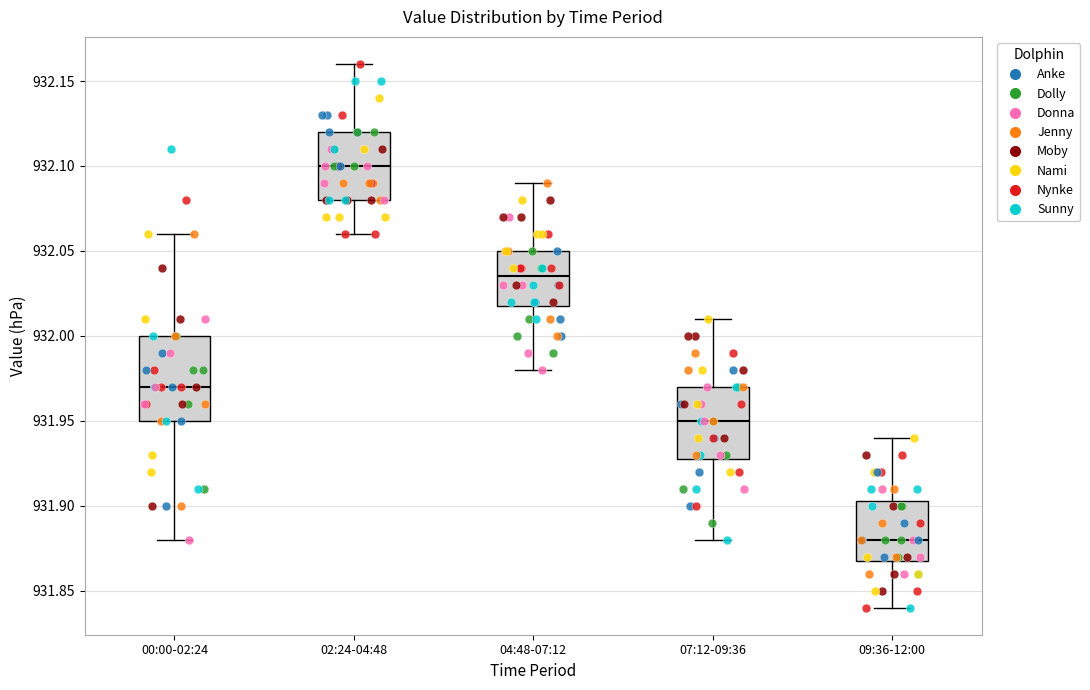

Reading left to right, read every box against the y-axis: the position of its median line, the range the box covers, and the ends of its whiskers. The values are not printed on the chart, so give them approximately, as read against the axis.

00:00-02:24: median 931.970, box 931.950 to 932.000, whiskers 931.880 to 932.060
02:24-04:48: median 932.100, box 932.080 to 932.120, whiskers 932.060 to 932.160
04:48-07:12: median 932.035, box 932.020 to 932.050, whiskers 931.980 to 932.090
07:12-09:36: median 931.950, box 931.930 to 931.970, whiskers 931.880 to 932.010
09:36-12:00: median 931.880, box 931.870 to 931.905, whiskers 931.840 to 931.940